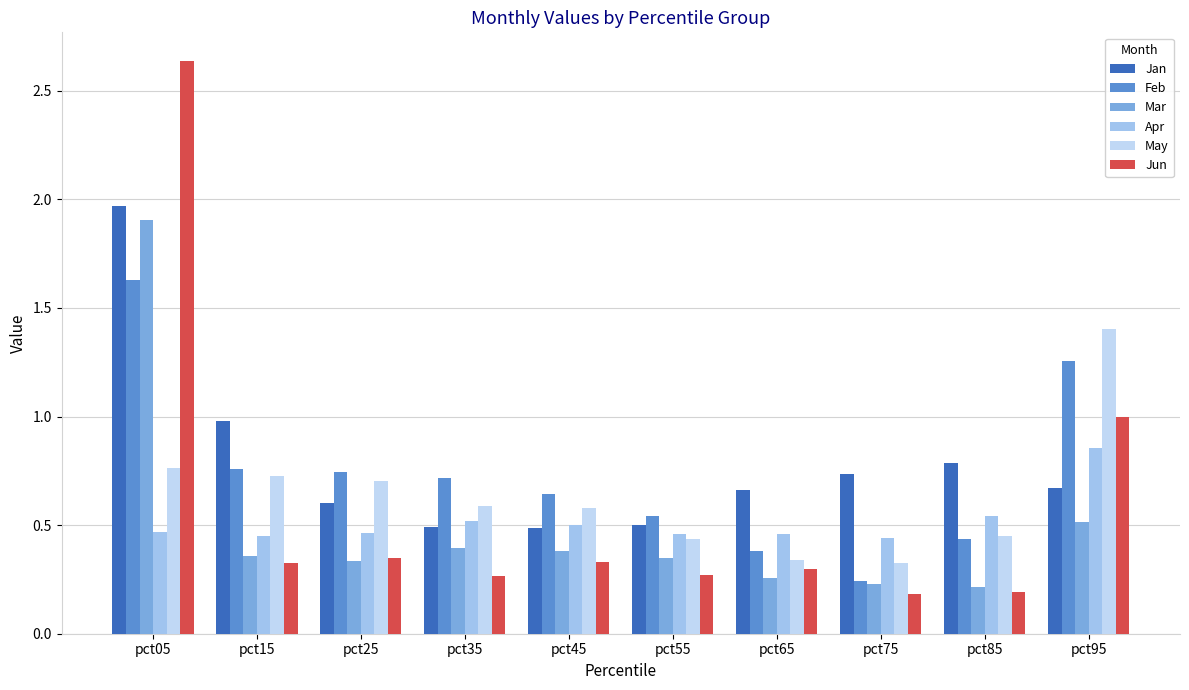

Read the Mar value at pct05.

1.9